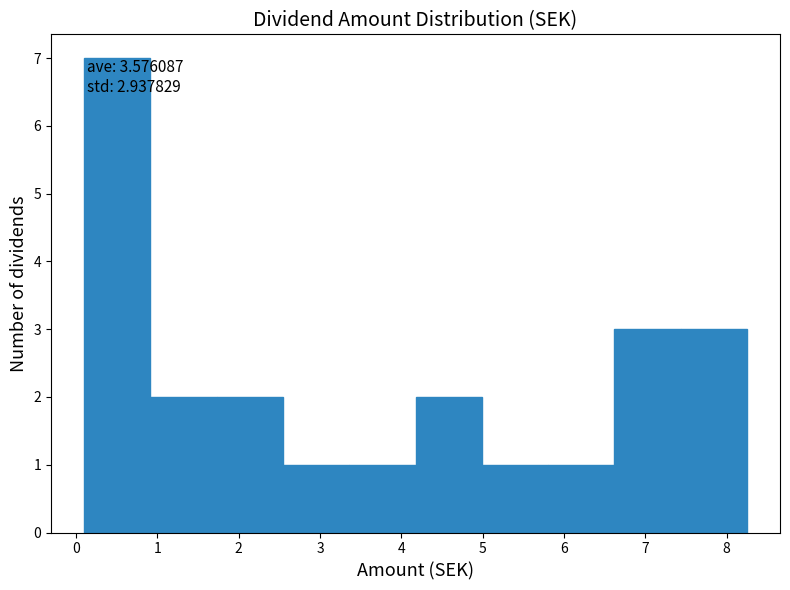

Which range on the x-axis has the tallest bar?

0.1 to 0.9